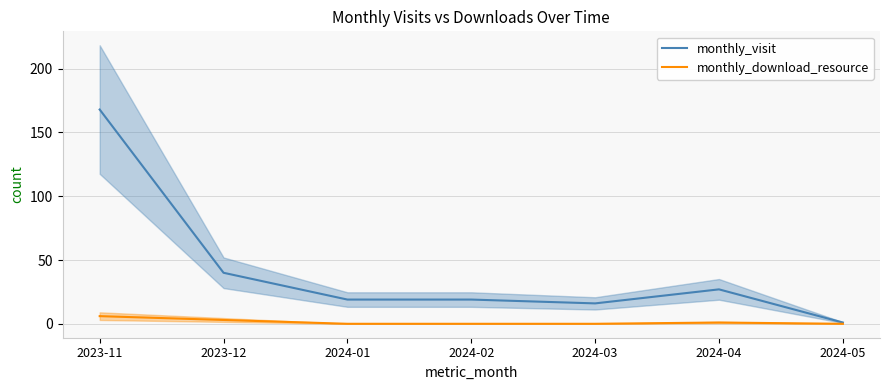

What is the label of the 6th point from the left?

2024-04